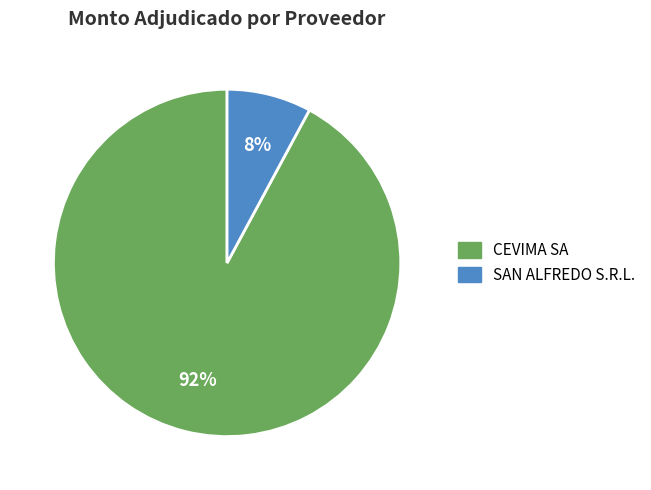

Which has a higher value, SAN ALFREDO S.R.L. or CEVIMA SA?

CEVIMA SA